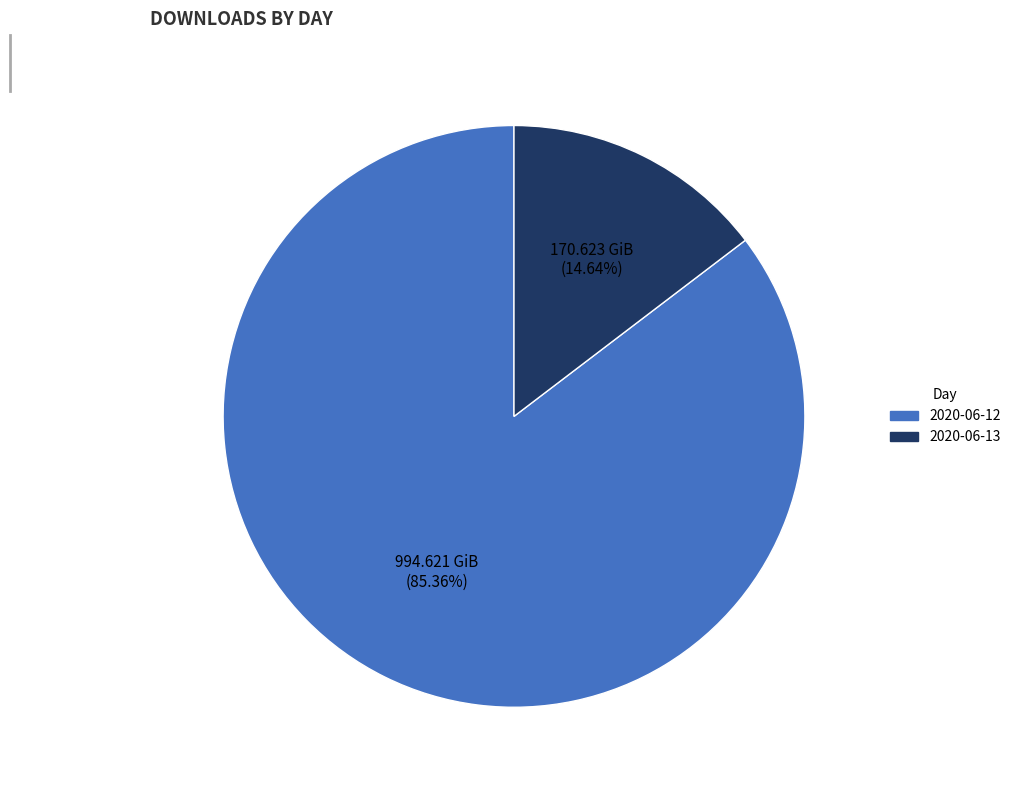

Approximately how many times larger is the value at 2020-06-12 compared to 2020-06-13?

5.8